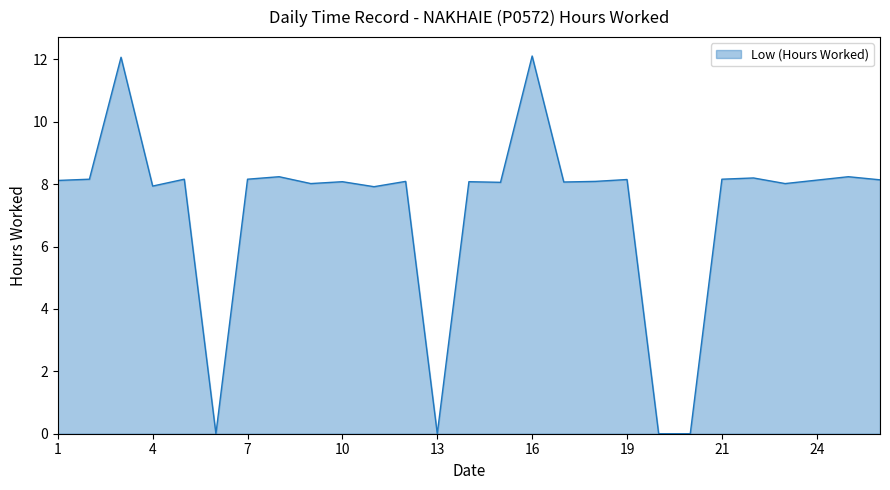

Does the chart have visible grid lines?

No